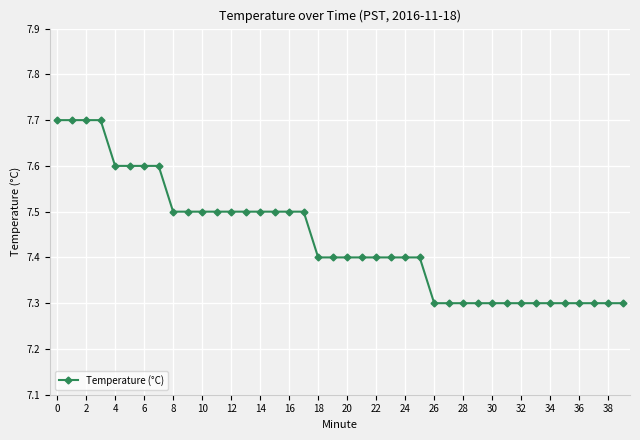

What is the minimum value shown in the chart?

7.3